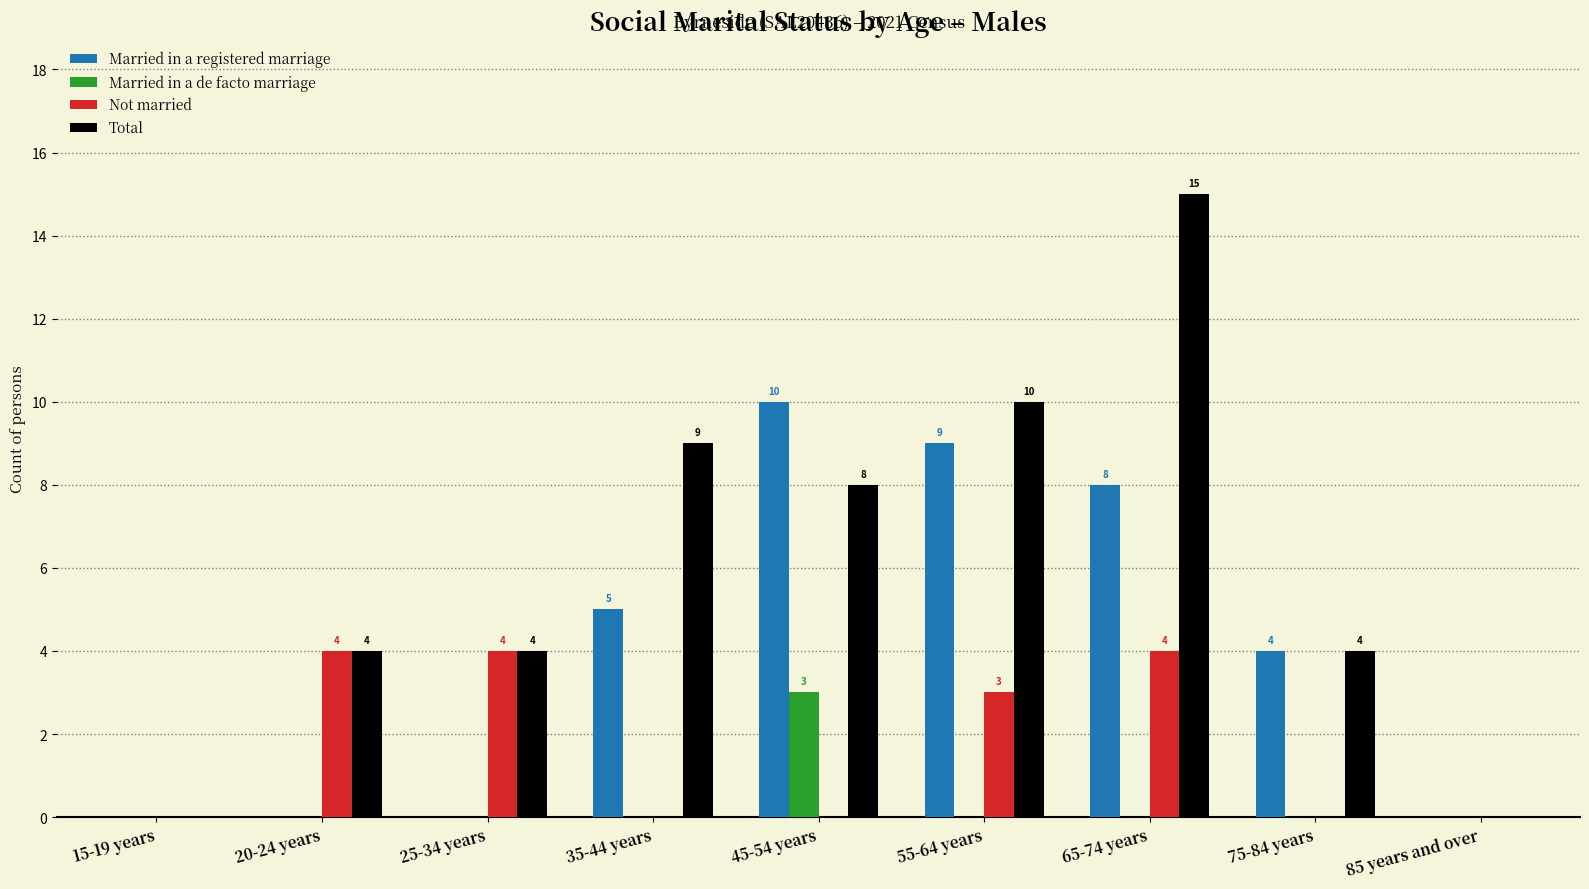

What is the greatest value displayed?

15